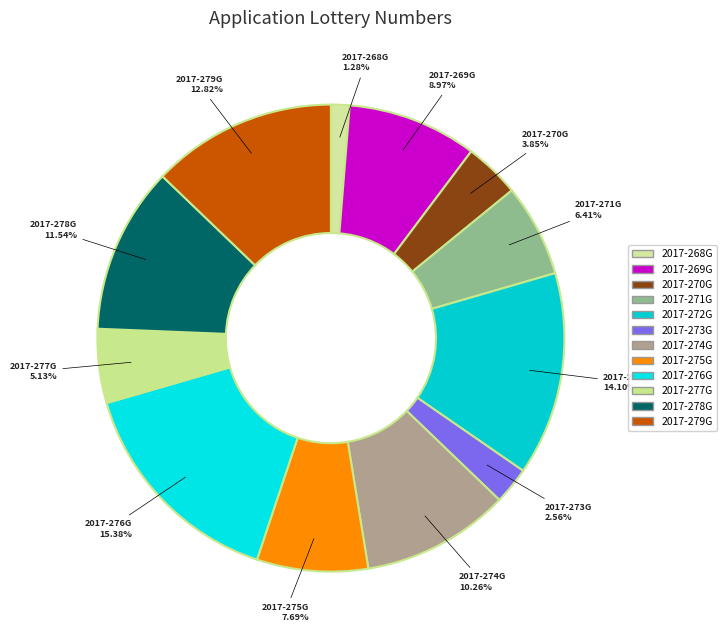

What is the ratio of the value at 2017-271G to the value at 2017-273G?

2.5